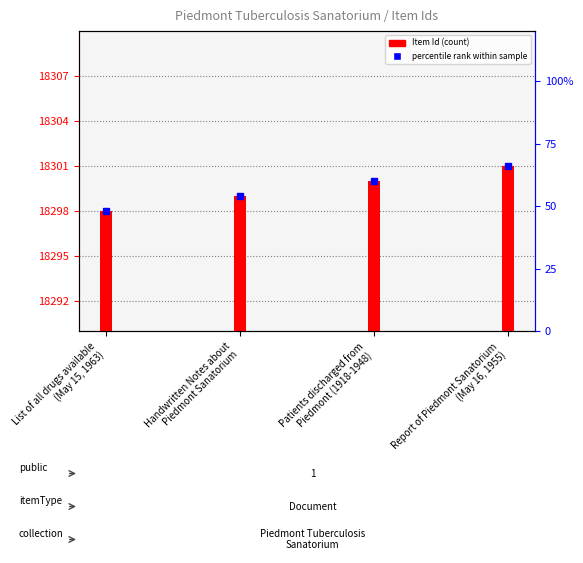

What is the smallest value displayed?

18298